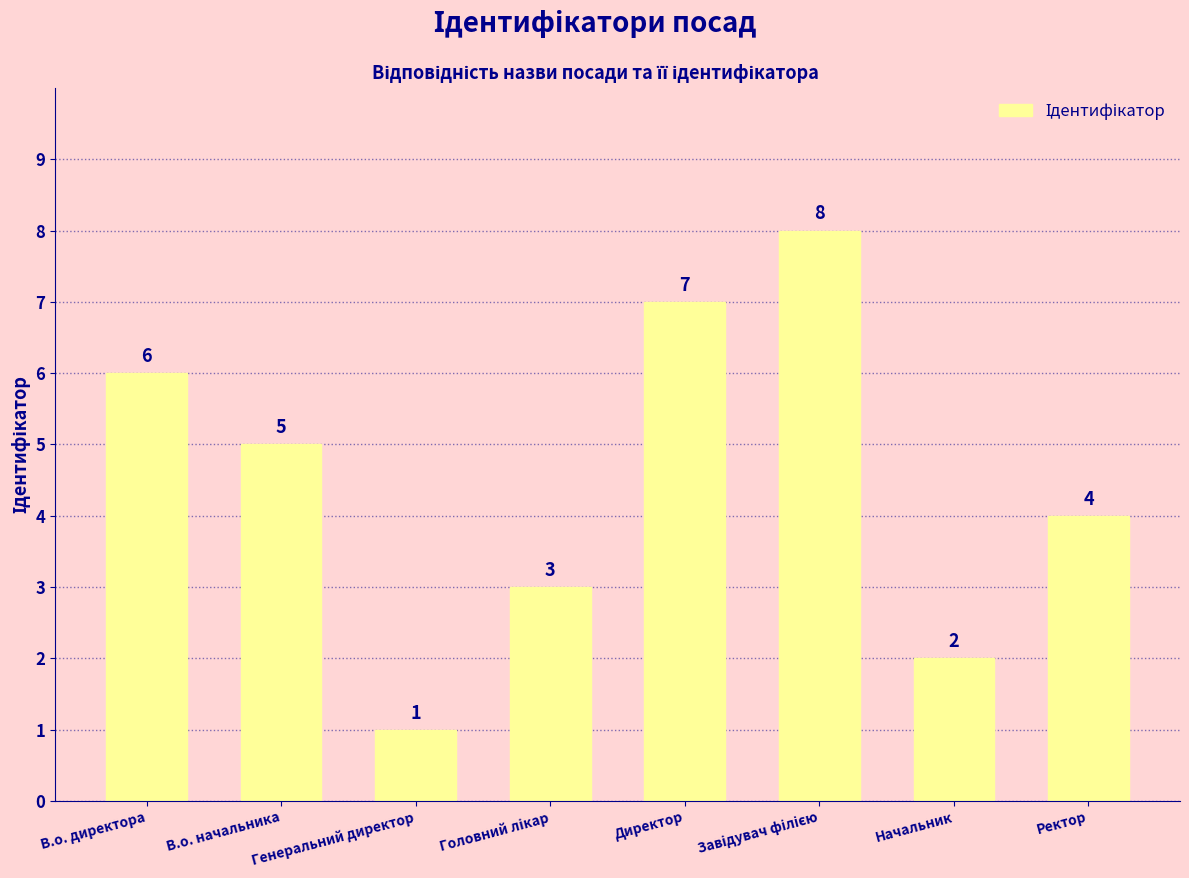

What is the minimum value shown in the chart?

1